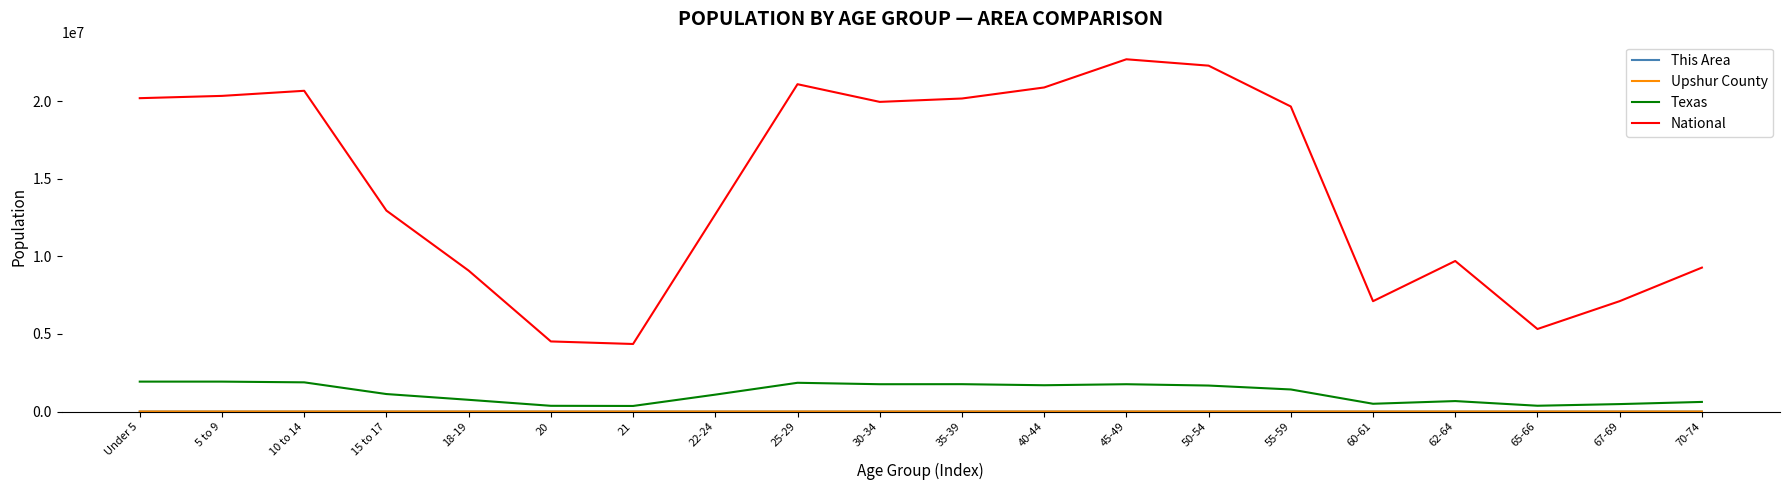

True or false: Texas and National intersect in this chart.

False